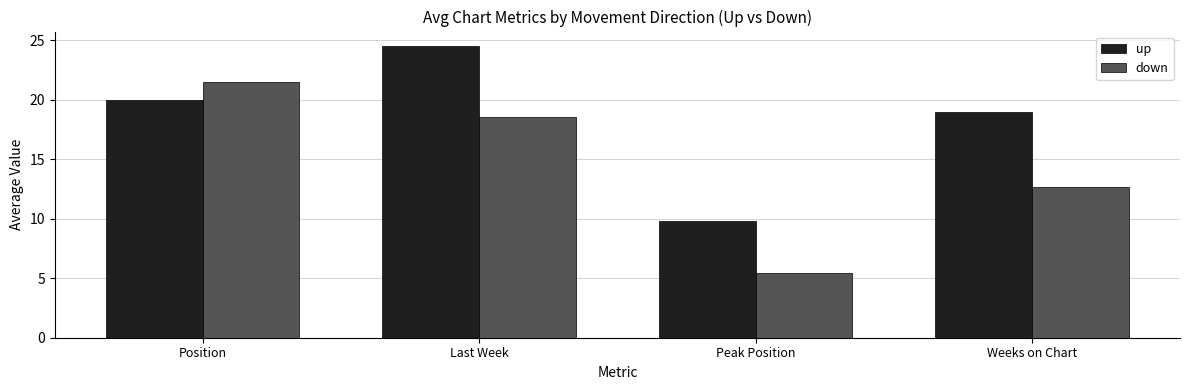

What is the average value of the up series?

18.3